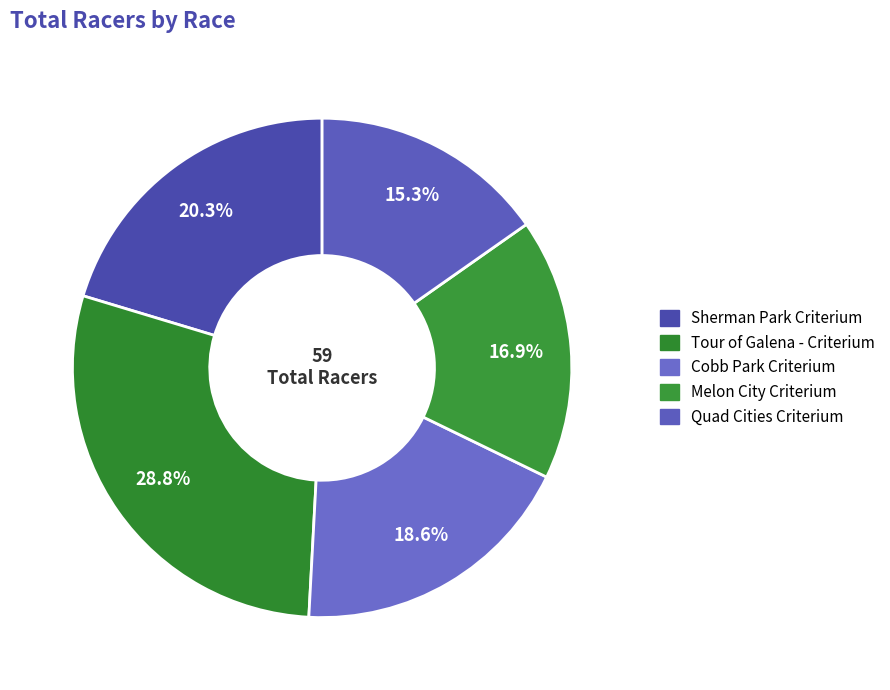

How many segments does this pie chart have?

5